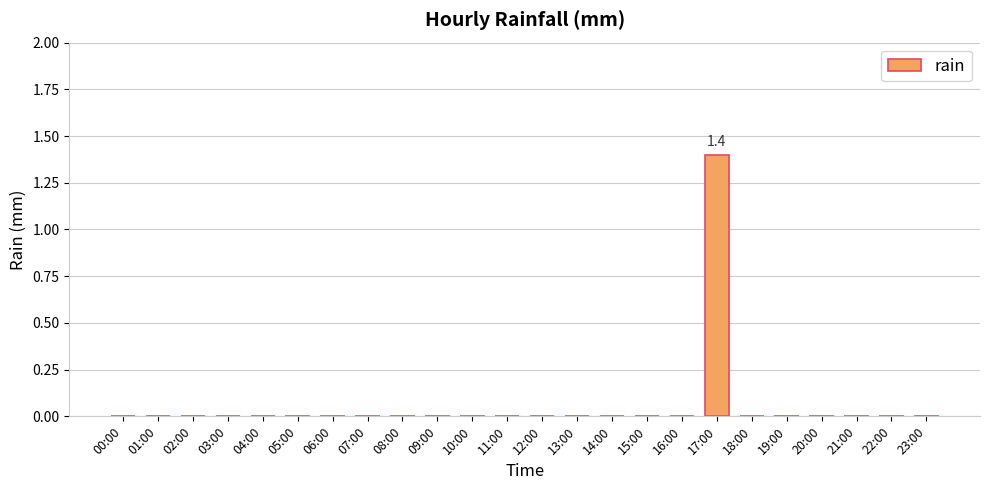

Reading right to left, extract all data points from this chart.

23:00=0.0	22:00=0.0	21:00=0.0	20:00=0.0	19:00=0.0	18:00=0.0	17:00=1.4	16:00=0.0	15:00=0.0	14:00=0.0	13:00=0.0	12:00=0.0	11:00=0.0	10:00=0.0	09:00=0.0	08:00=0.0	07:00=0.0	06:00=0.0	05:00=0.0	04:00=0.0	03:00=0.0	02:00=0.0	01:00=0.0	00:00=0.0